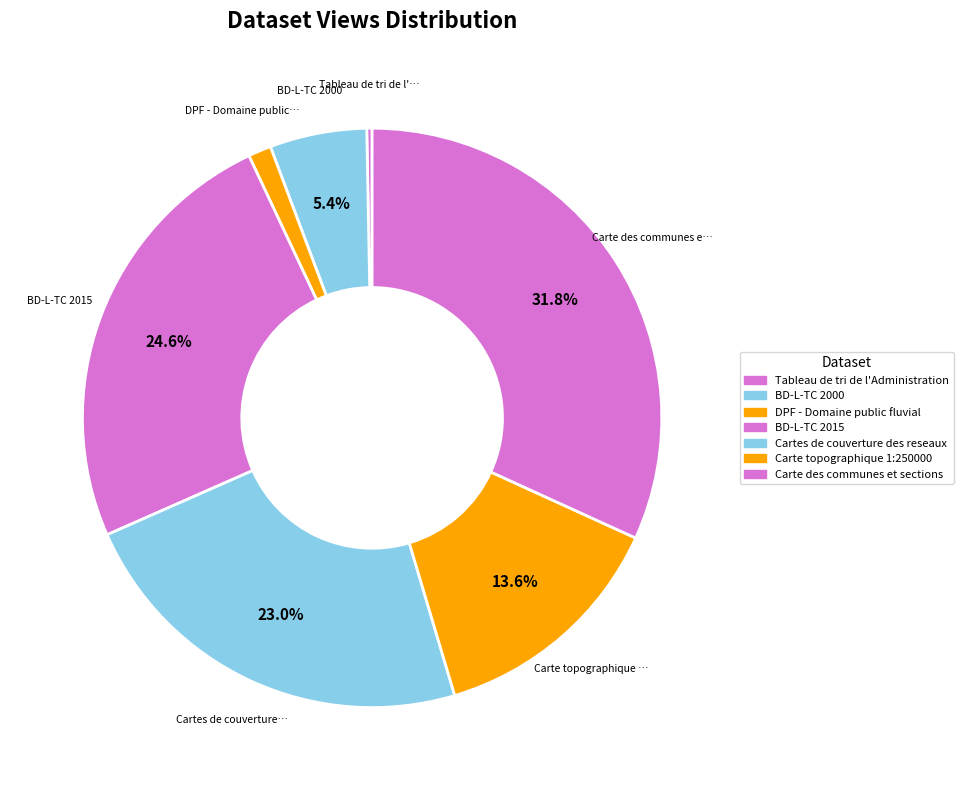

Combined, do DPF - Domaine public fluvial and Carte des communes et sections account for over 50%?

No